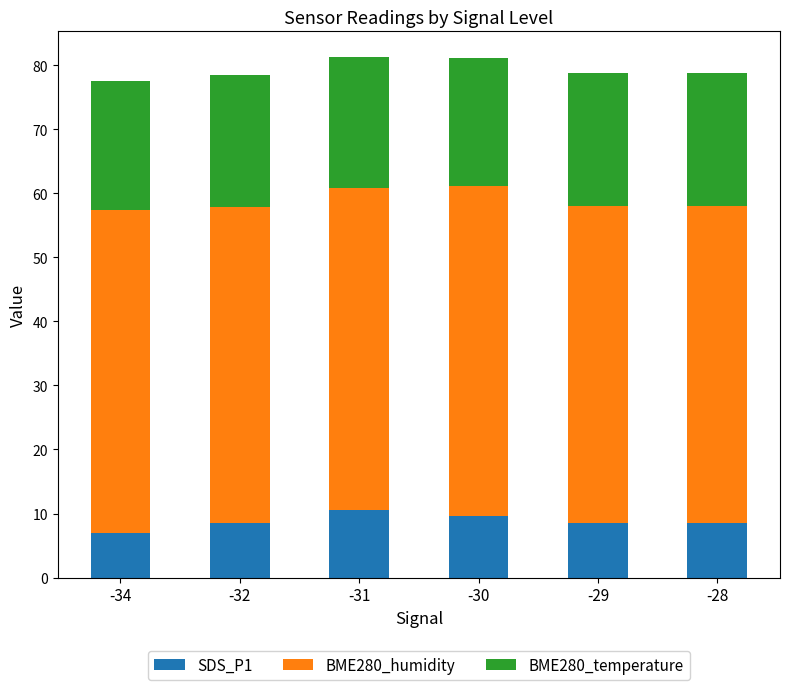

Is it true that SDS_P1 equals 8.5 at -29?

True